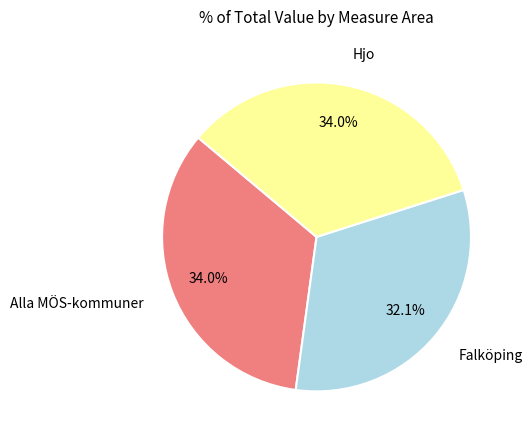

Is there a majority slice in this chart?

No